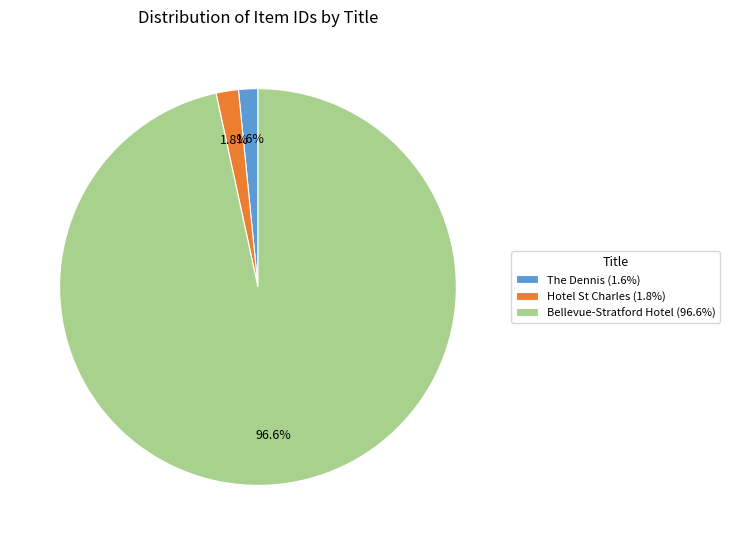

Which has a higher value, Hotel St Charles (1.8%) or Bellevue-Stratford Hotel (96.6%)?

Bellevue-Stratford Hotel (96.6%)